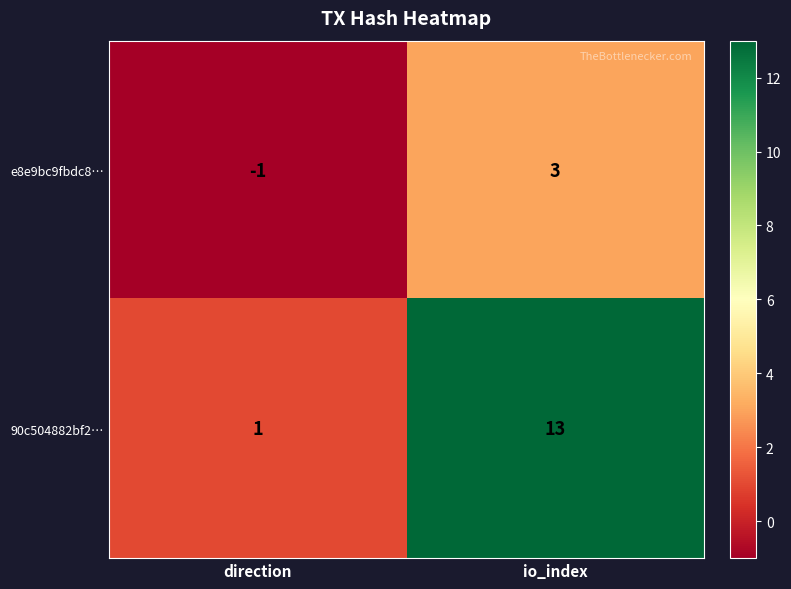

The e8e9bc9fbdc8… series shows 0 at direction. True or false?

False